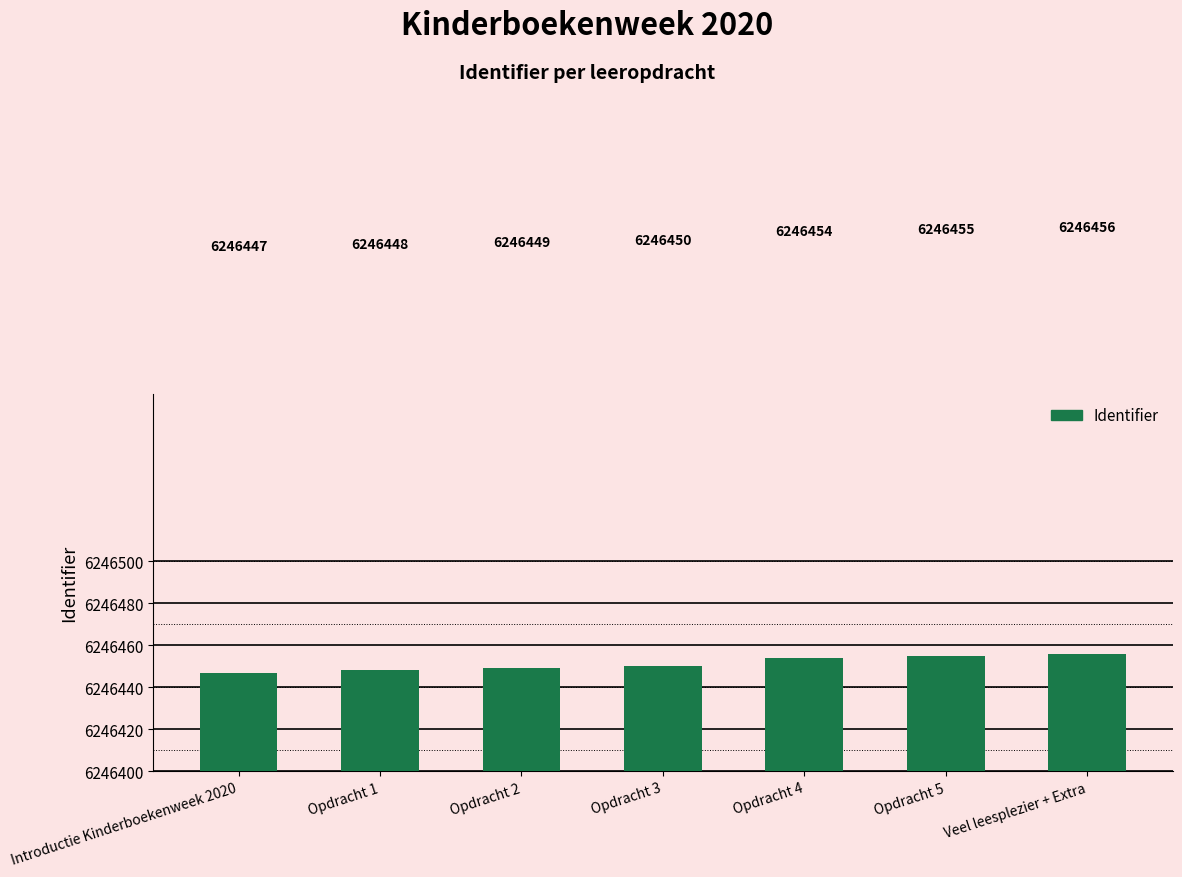

List the labels in order of value, largest first.

Veel leesplezier + Extra, Opdracht 5, Opdracht 4, Opdracht 3, Opdracht 2, Opdracht 1, Introductie Kinderboekenweek 2020